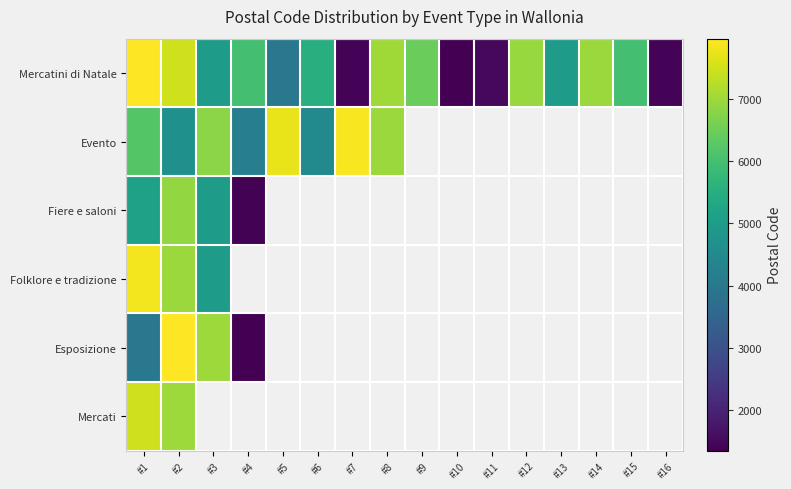

Which has a higher value, #15 or #14?

#14